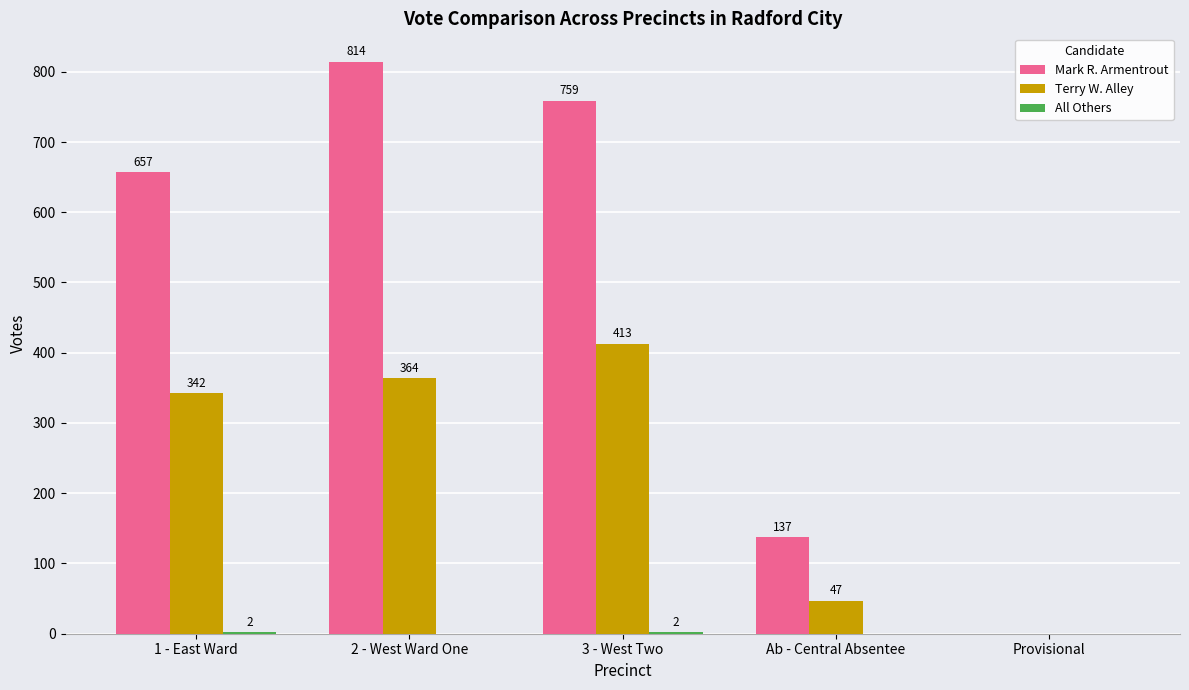

How many positive values does the Terry W. Alley series have?

4